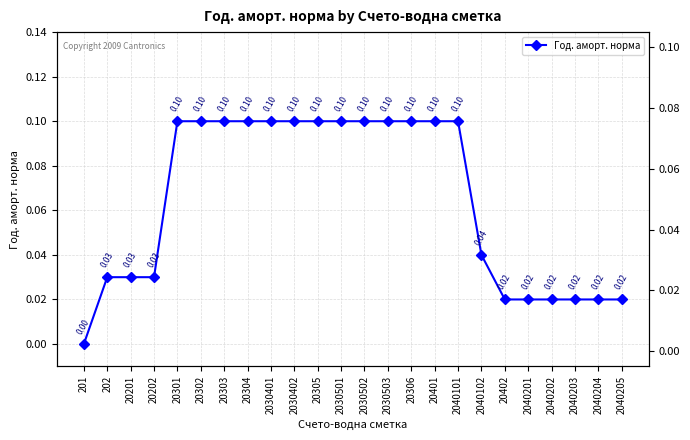

How many lines are shown in the chart?

1